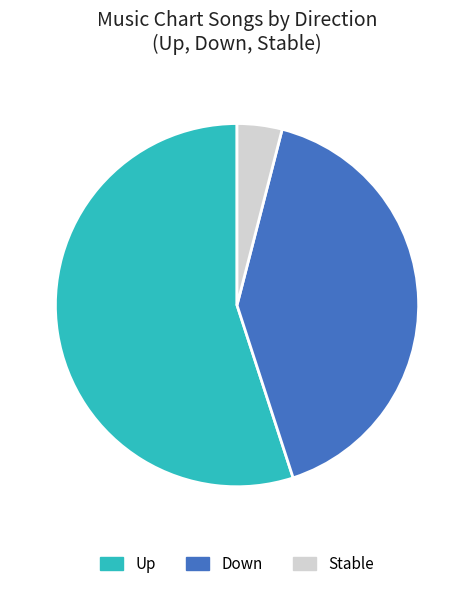

Which slice is the largest?

Up